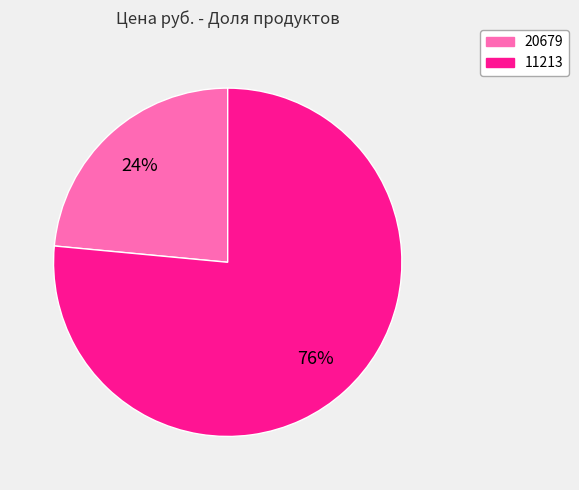

To the nearest percent, what percentage of the pie is 11213?

76%